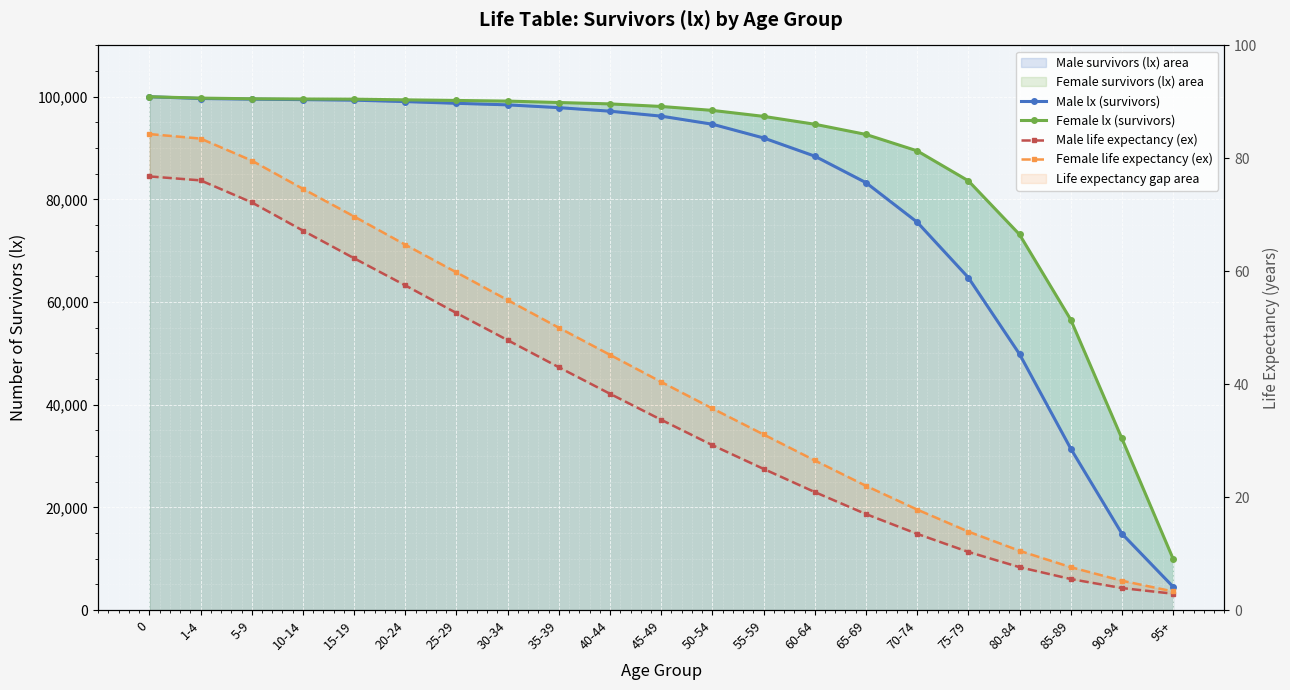

True or false: Female life expectancy (ex) and Male lx (survivors) cross at least once.

False